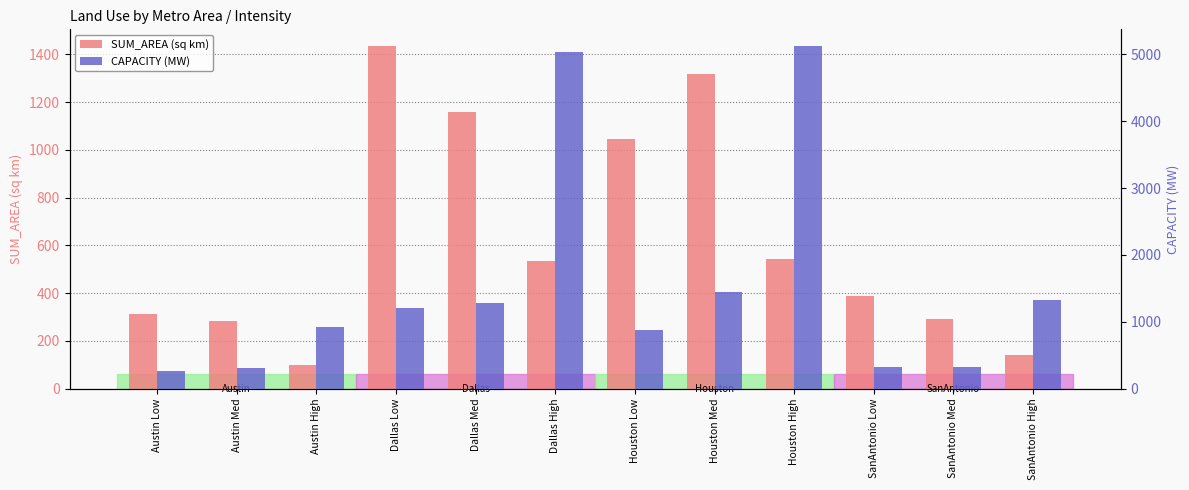

What is the spread (max minus min) of values at Austin High?

829